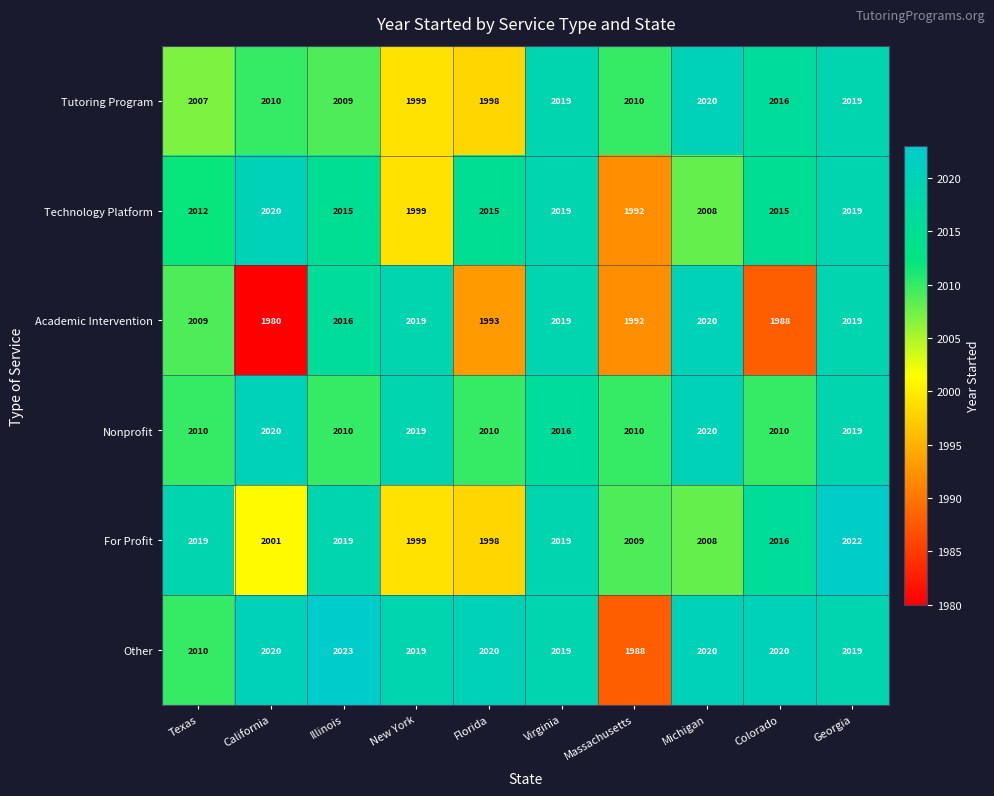

What is the lowest value of the Nonprofit series?

2010